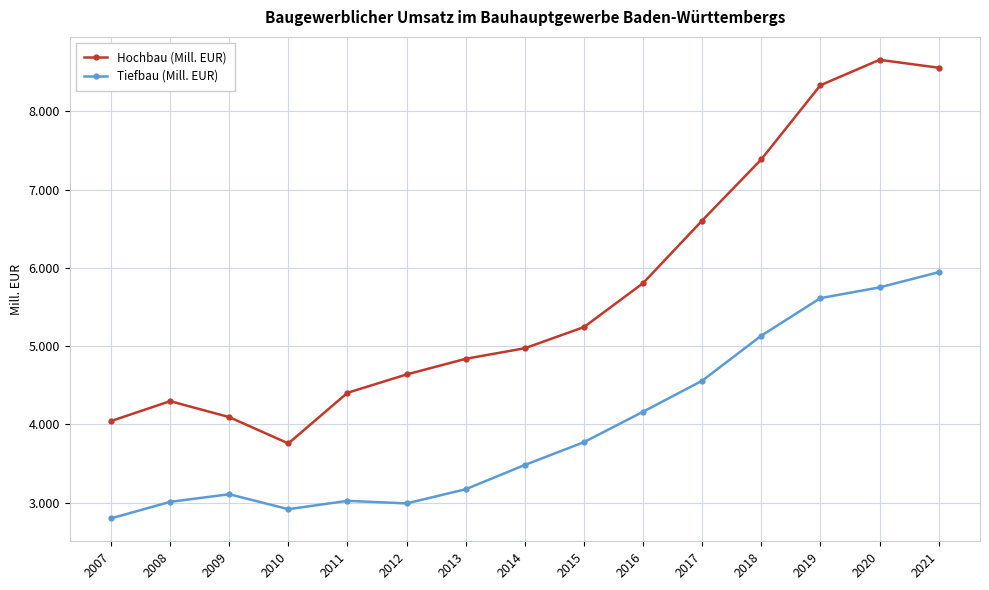

At which label does Hochbau (Mill. EUR) first exceed 4973?

2015